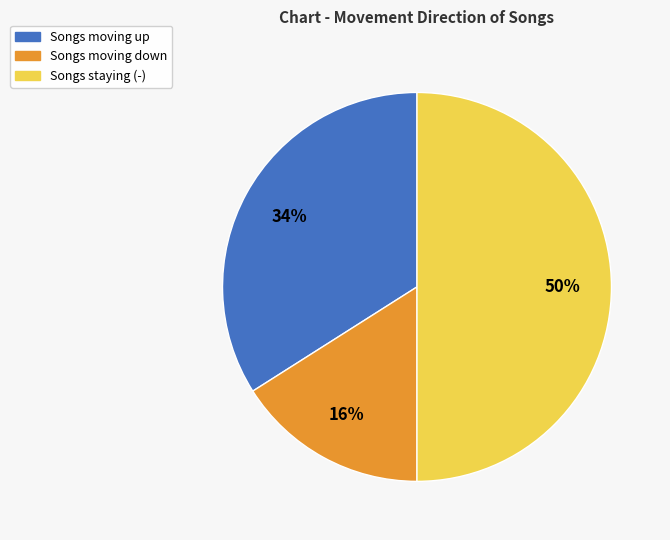

To the nearest percent, what is the difference between the largest and smallest slice percentages?

34%